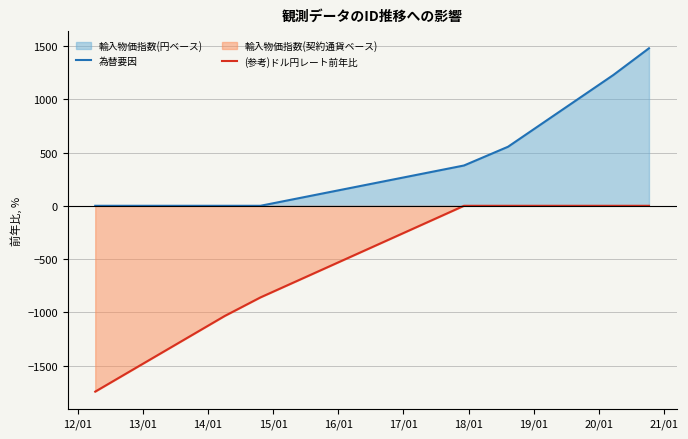

True or false: 為替要因 and (参考)ドル円レート前年比 intersect in this chart.

False